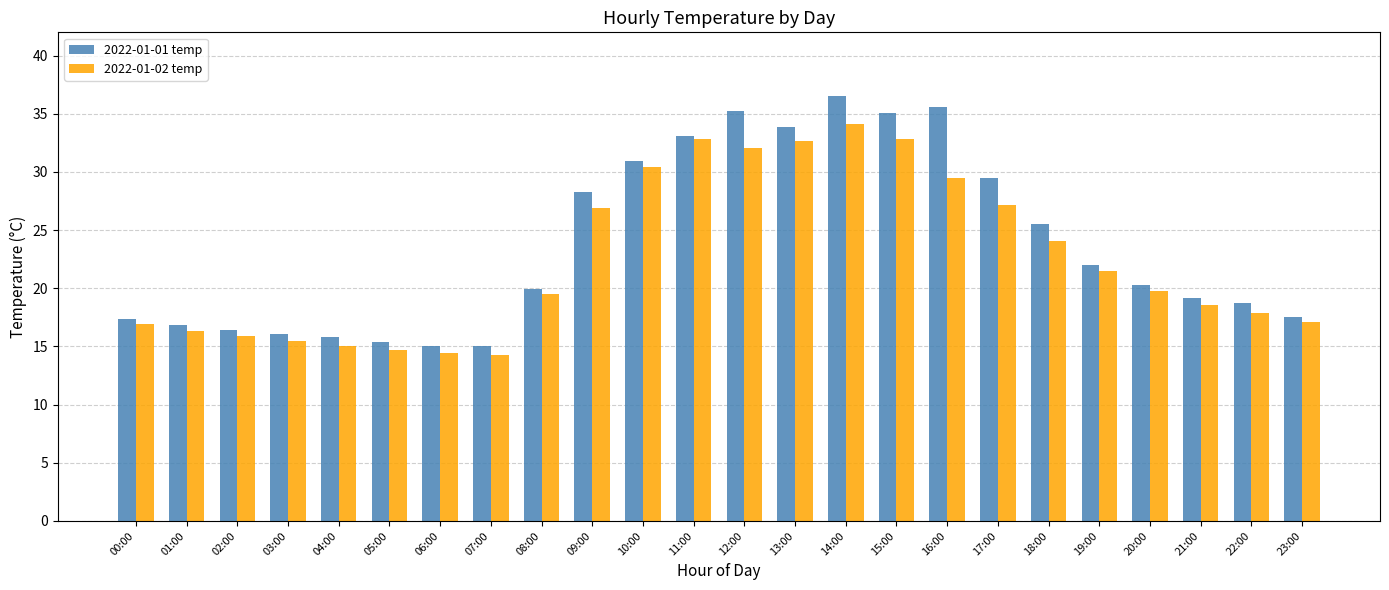

What is the label of the 23rd bar from the left?

22:00